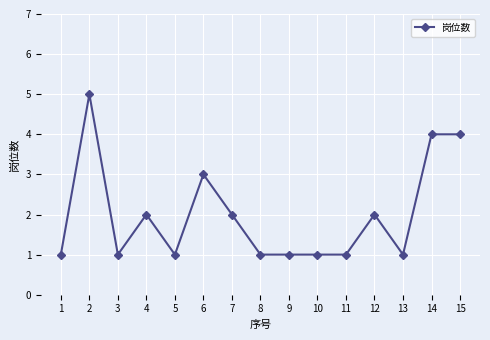

What is the difference between the maximum and minimum values?

4